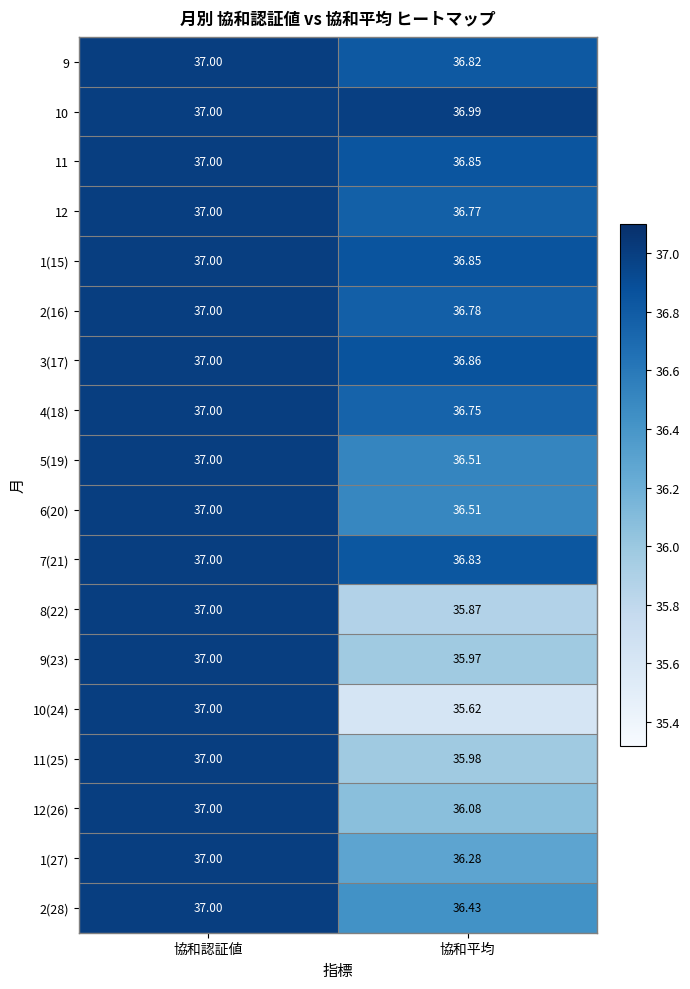

List the labels in order of 10(24) value, largest first.

協和認証値, 協和平均